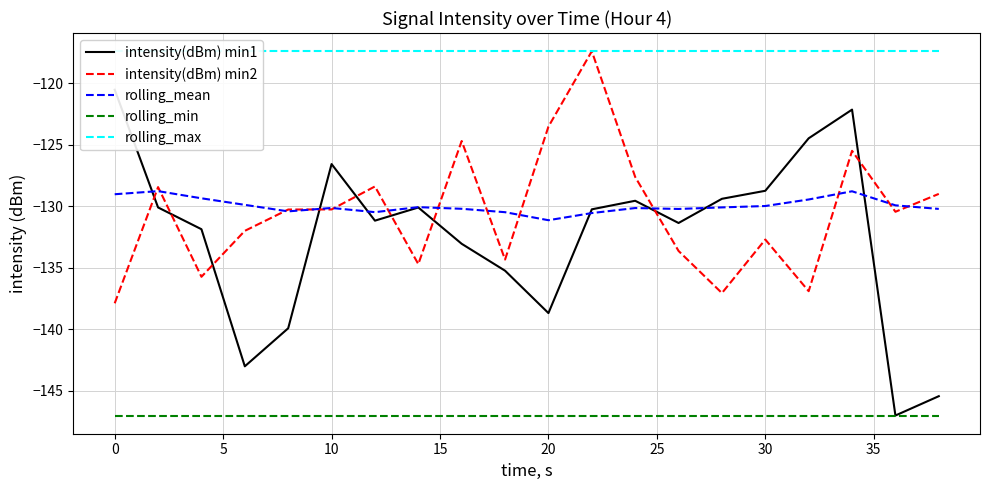

The rolling_min series shows -147.0 at 30. True or false?

True